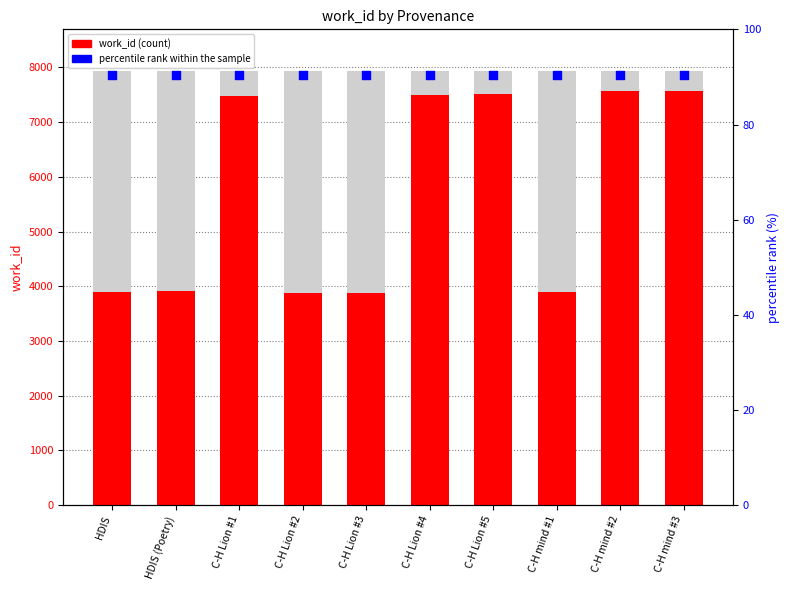

What are all the series names shown in the legend?

work_id, percentile rank within the sample